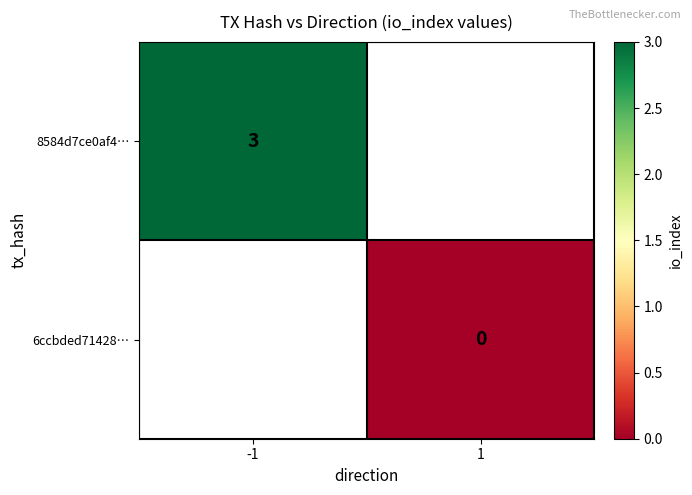

Is it true that 8584d7ce0af4… equals 3 at -1?

True